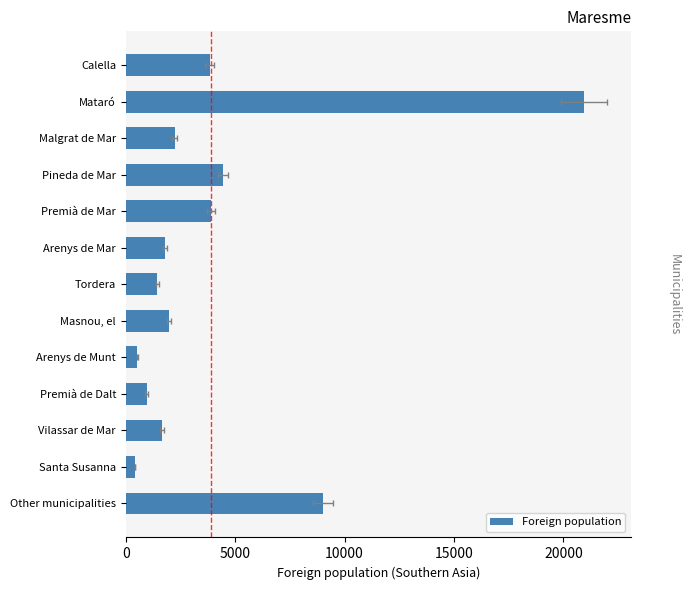

What is the maximum value shown in the chart?

20938